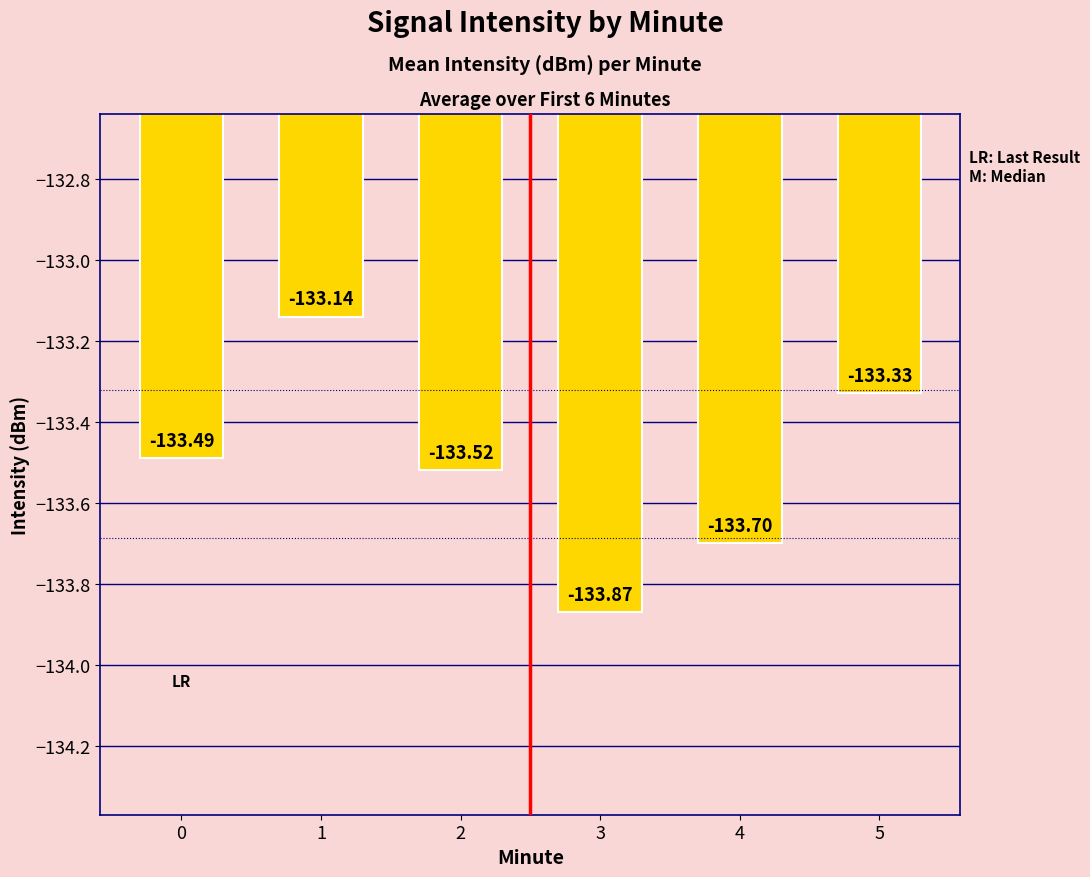

What is the difference between the maximum and minimum values?

0.7